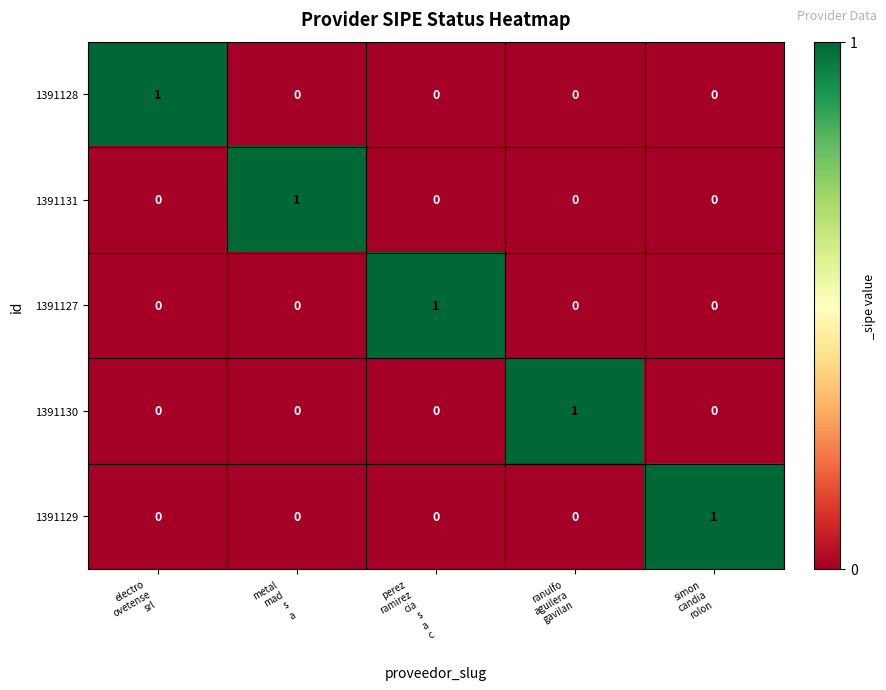

Count the number of categories in the chart.

5